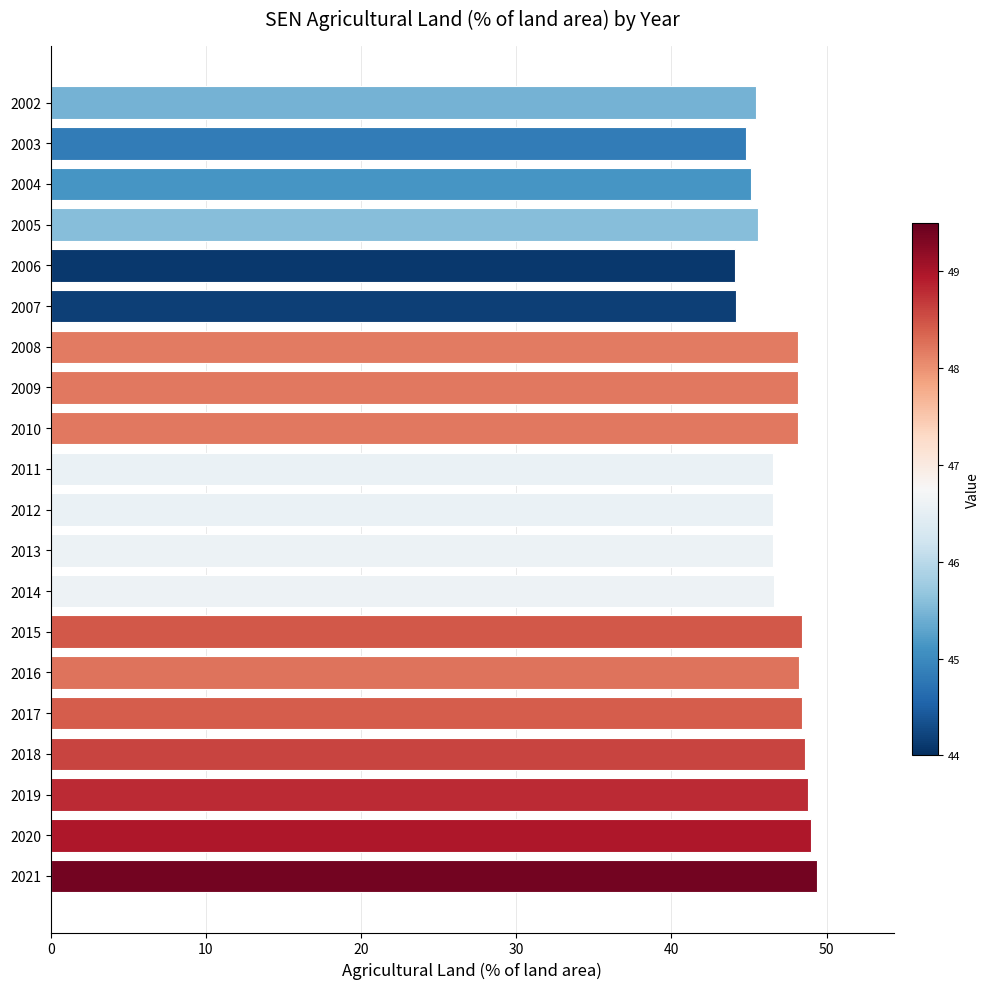

What is the smallest value displayed?

44.1